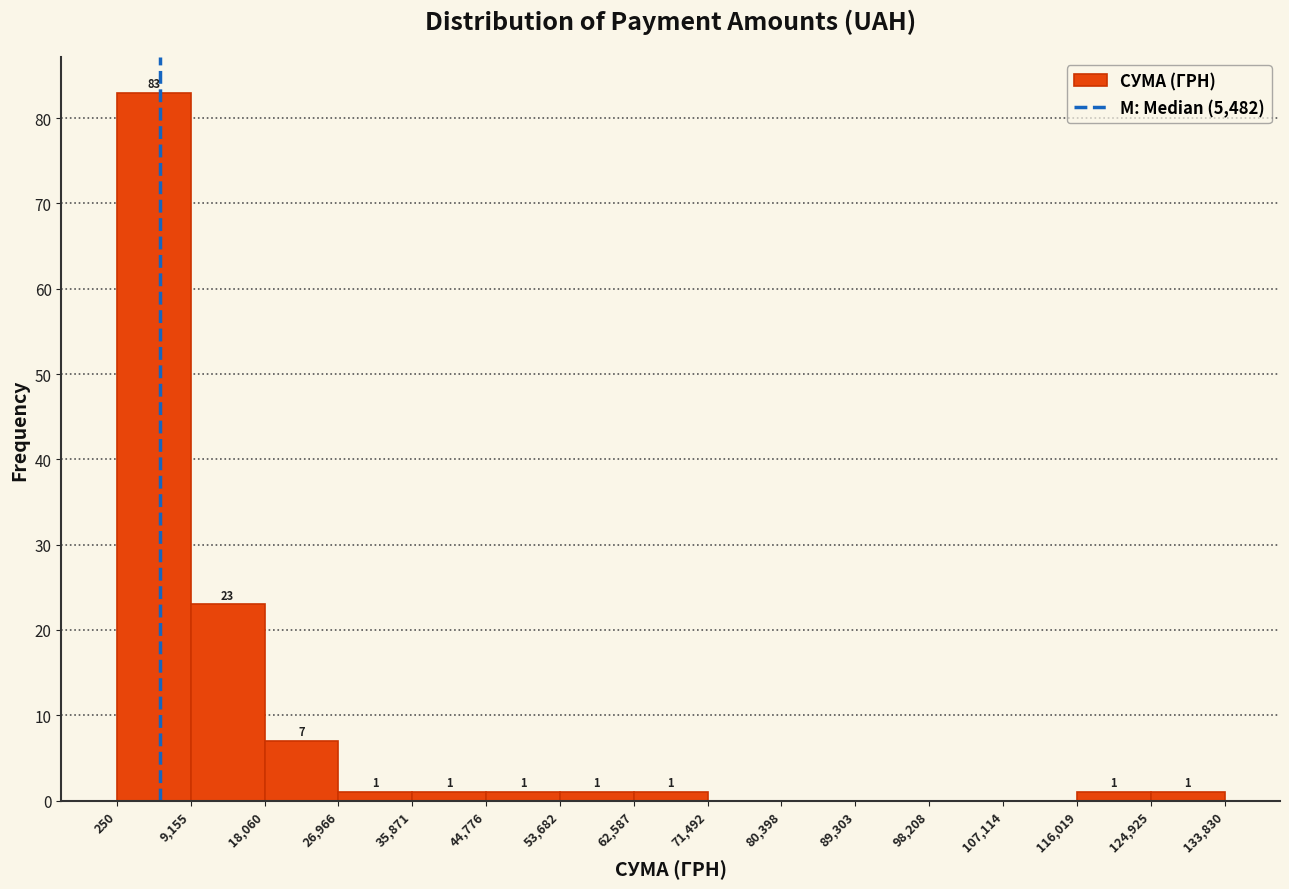

Over which range of the x-axis is the bar tallest?

250 to 9,155